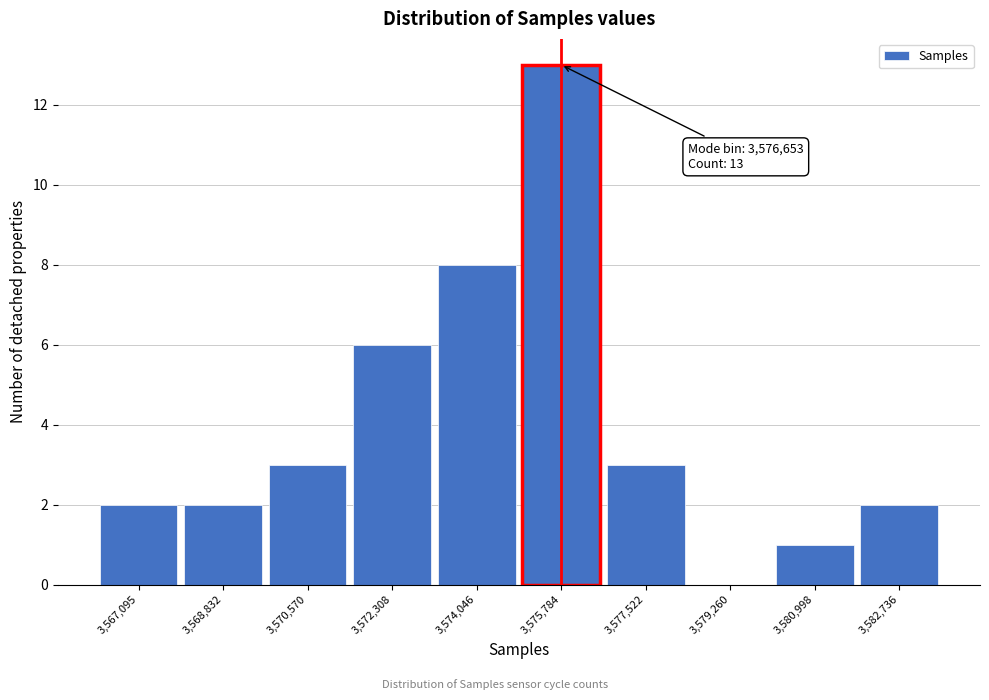

Reading right to left, transcribe all the data shown in this chart.

3,582,736=2	3,580,998=1	3,579,260=0	3,577,522=3	3,575,784=13	3,574,046=8	3,572,308=6	3,570,570=3	3,568,832=2	3,567,095=2